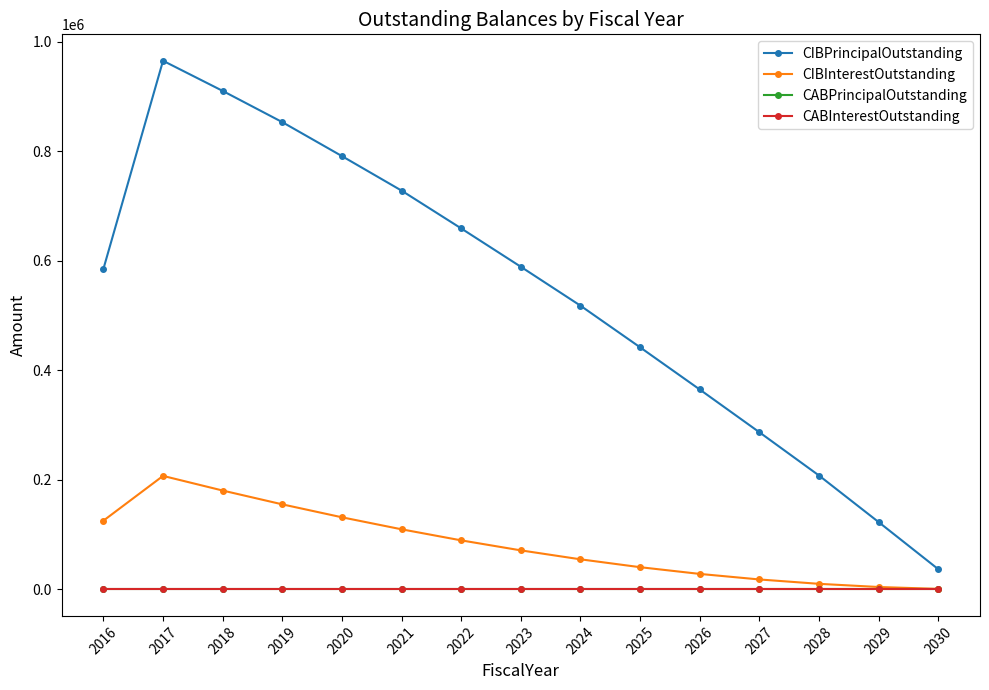

Does the chart have visible grid lines?

No